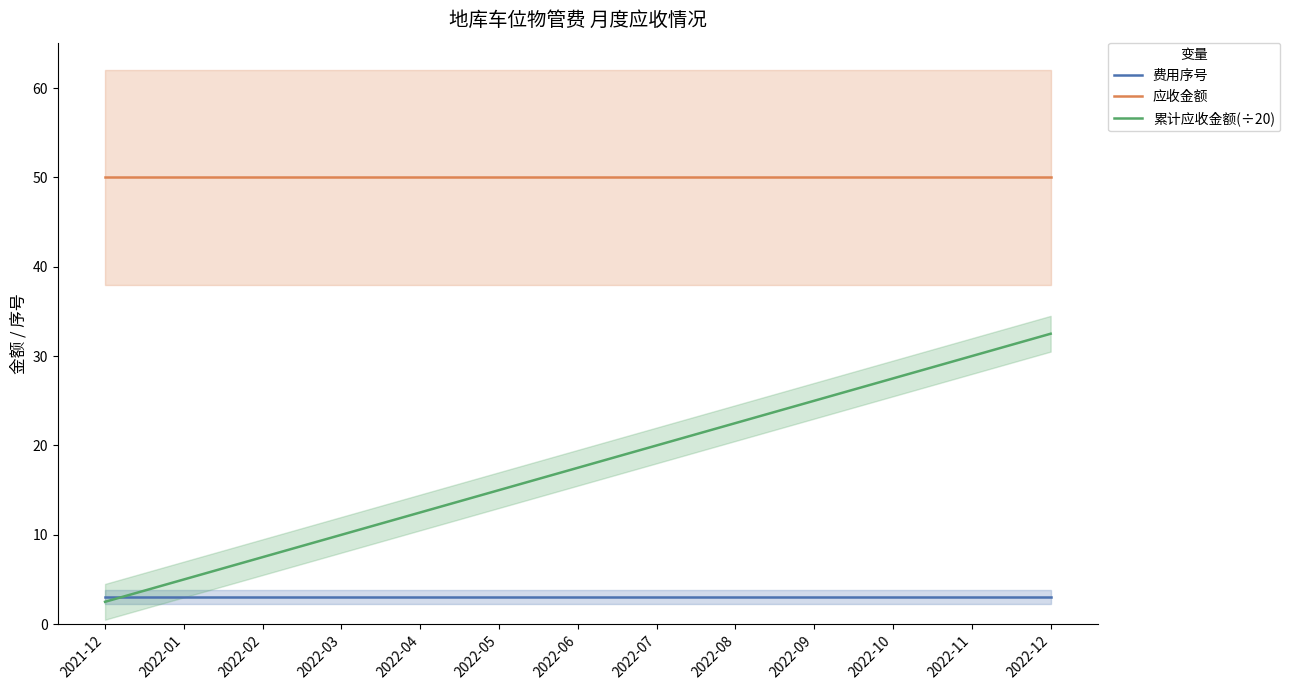

True or false: 费用序号 has more than 2 points higher than both neighbors.

False